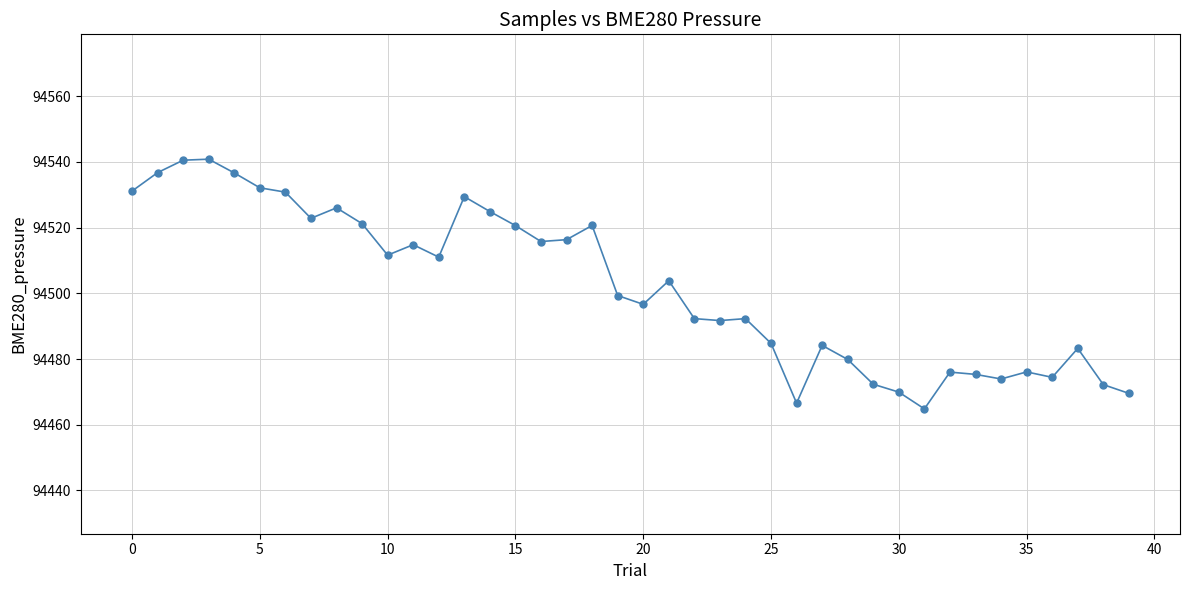

What is the value of the 25th point from the left?

94492.3